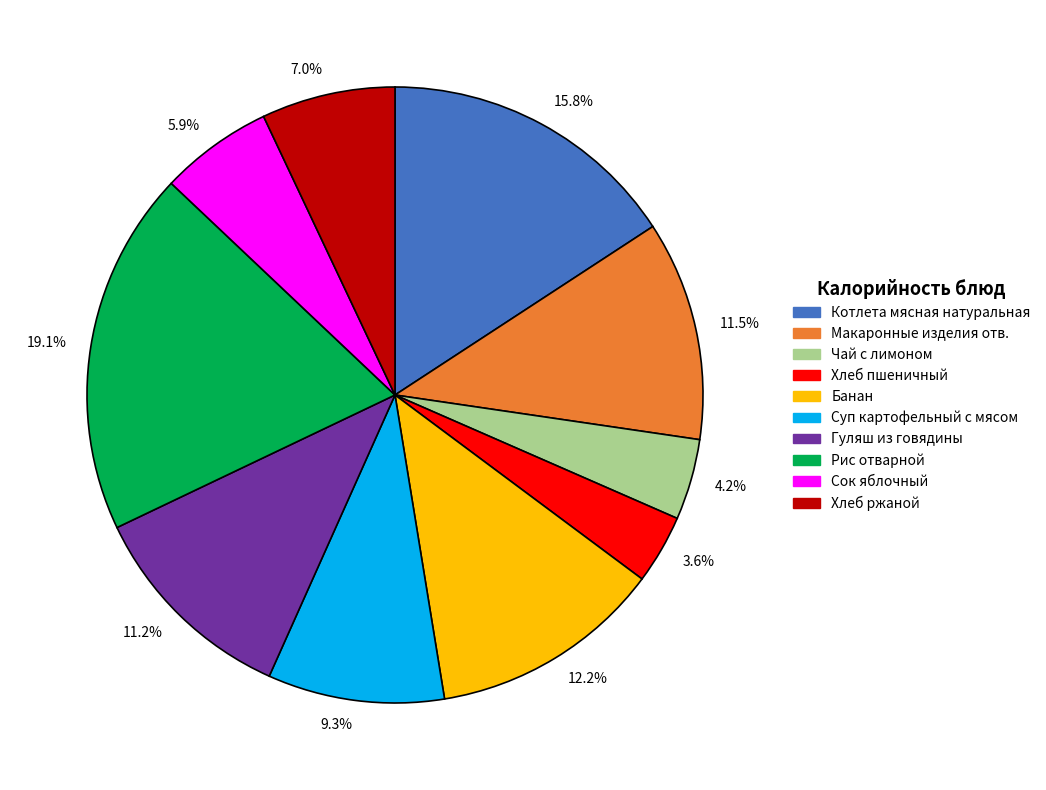

What is the ratio of the value at 5.9% to the value at 3.6%?

1.6